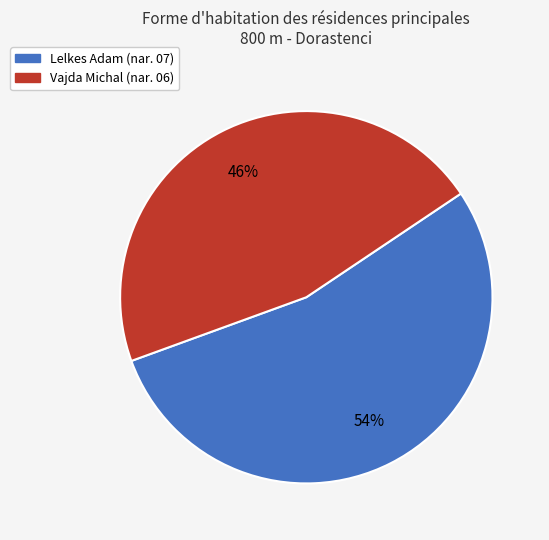

How many segments does this pie chart have?

2